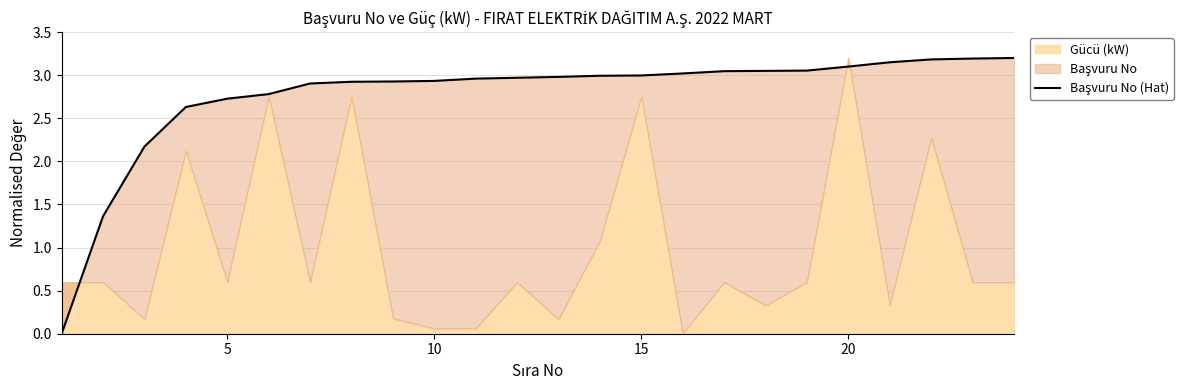

Count the number of values greater than 2.

22